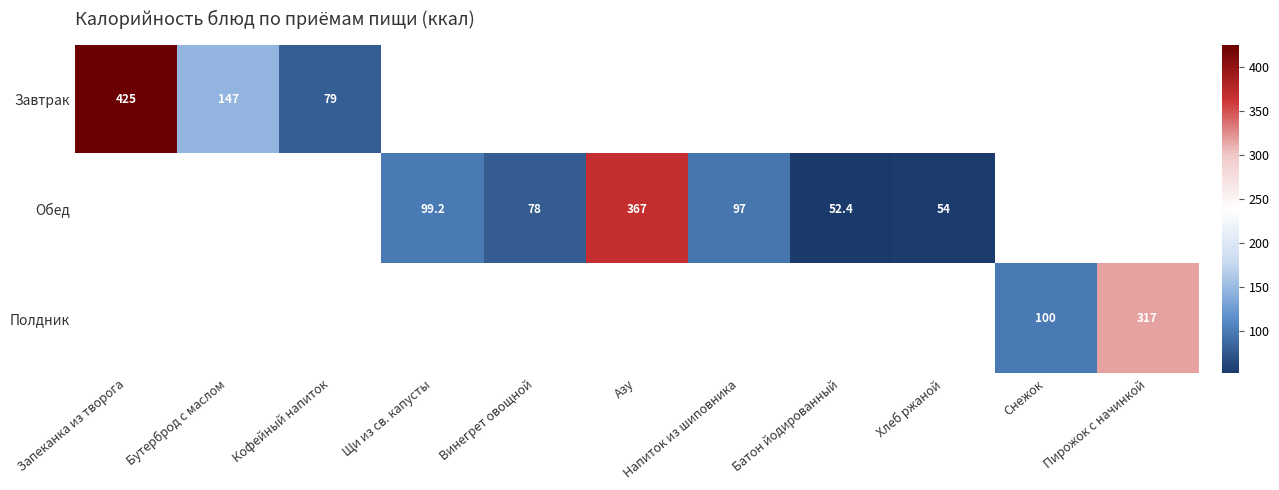

Count the number of data series in this chart.

3